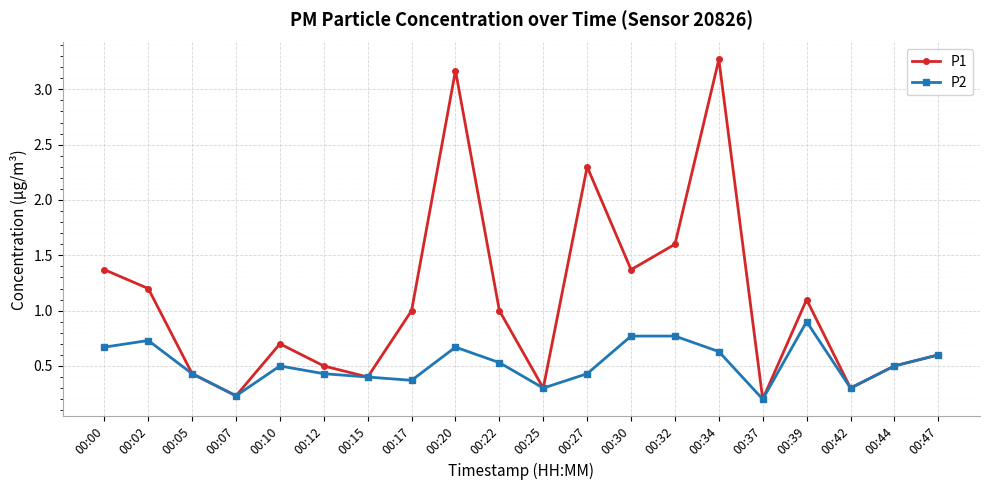

Reading left to right, what are all the values shown in this chart?

P1: 1.4	1.2	0.4	0.2	0.7	0.5	0.4	1.0	3.2	1.0	0.3	2.3	1.4	1.6	3.3	0.2	1.1	0.3	0.5	0.6
P2: 0.7	0.7	0.4	0.2	0.5	0.4	0.4	0.4	0.7	0.5	0.3	0.4	0.8	0.8	0.6	0.2	0.9	0.3	0.5	0.6